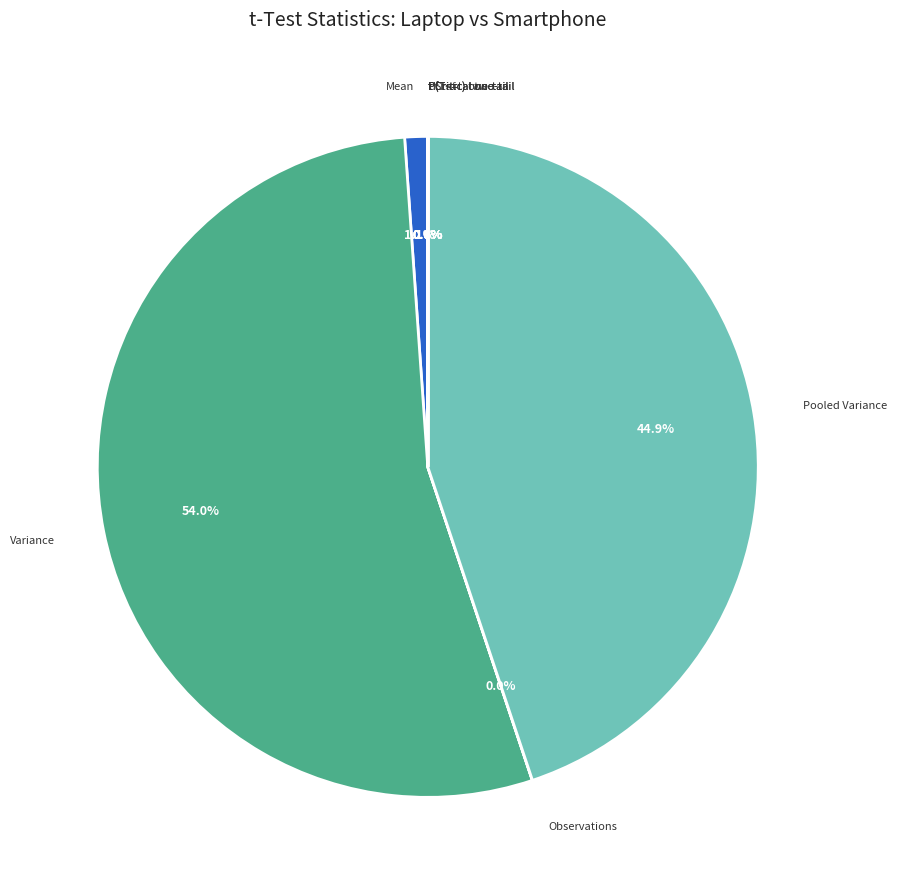

Rank the categories by value from lowest to highest.

Hypothesized Mean Difference, P(T<=t) one-tail, P(T<=t) two-tail, t Critical one-tail, t Stat, t Critical two-tail, Observations, df, Mean, Pooled Variance, Variance